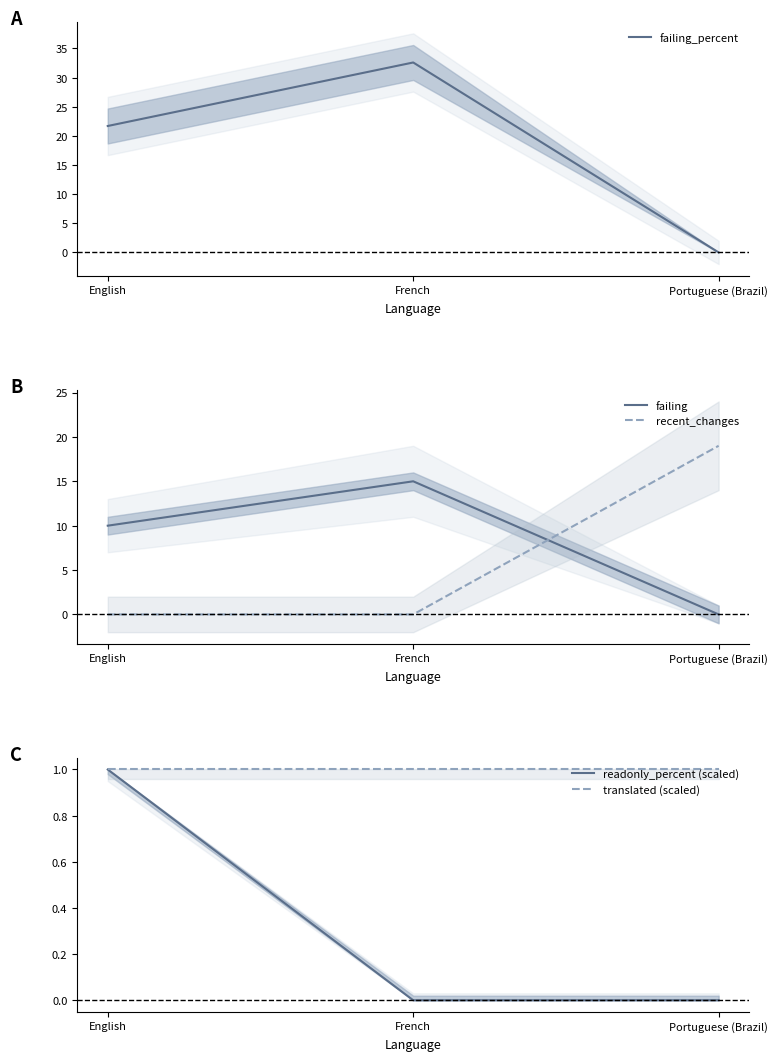

At which category does the chart reach its peak across all series?

French